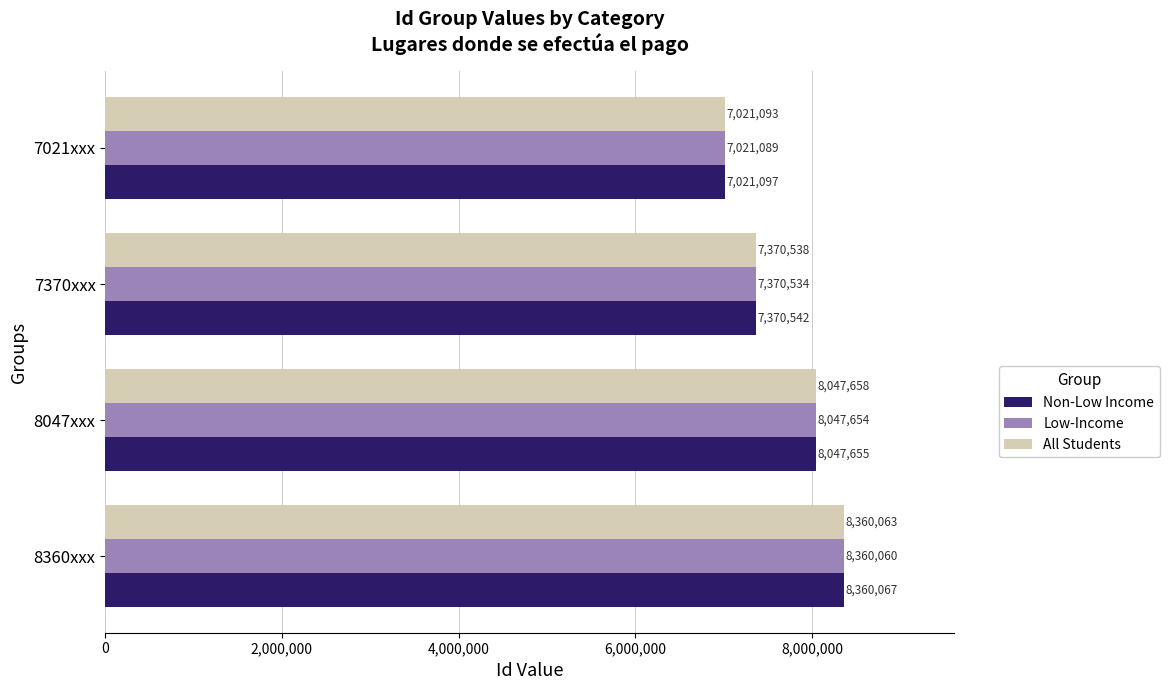

Where is Non-Low Income nearest to the value 7690582?

7370xxx